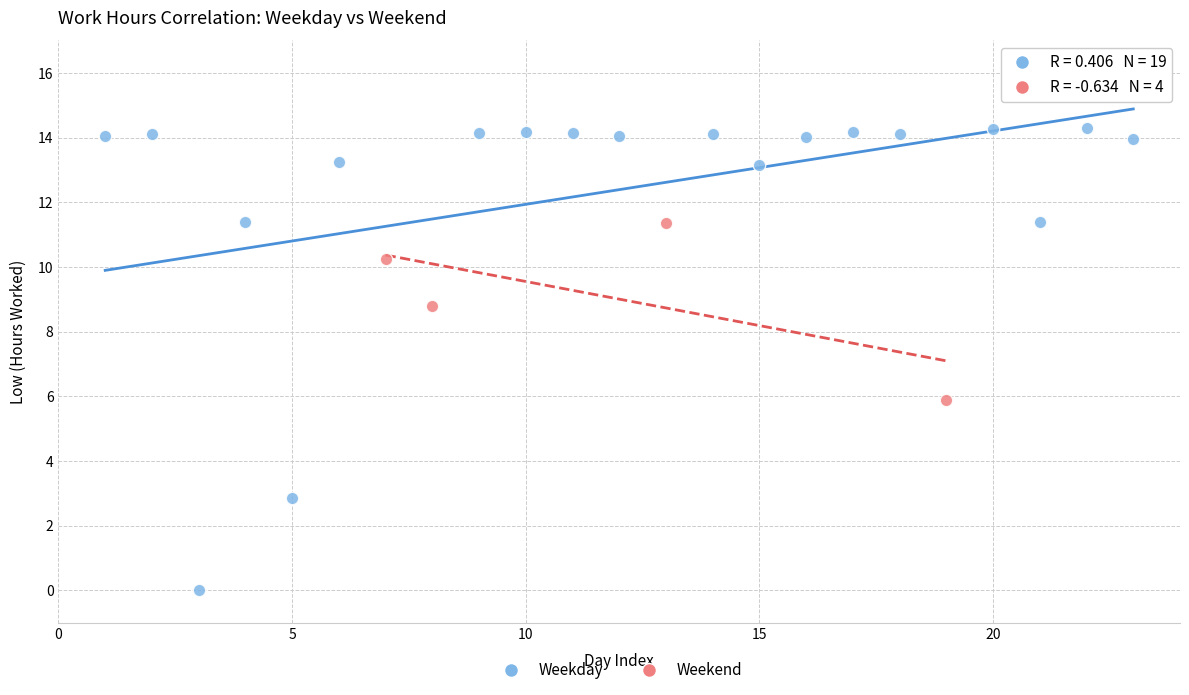

Which series has the widest spread of Y values?

Weekday